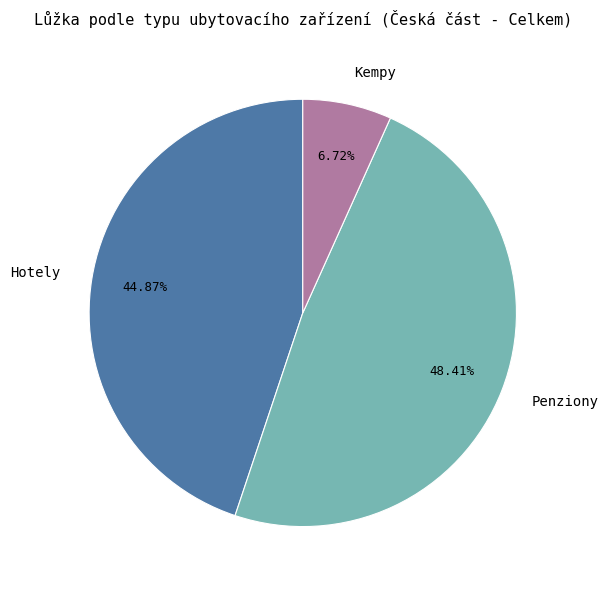

Does Hotely account for over 50% of the chart?

No